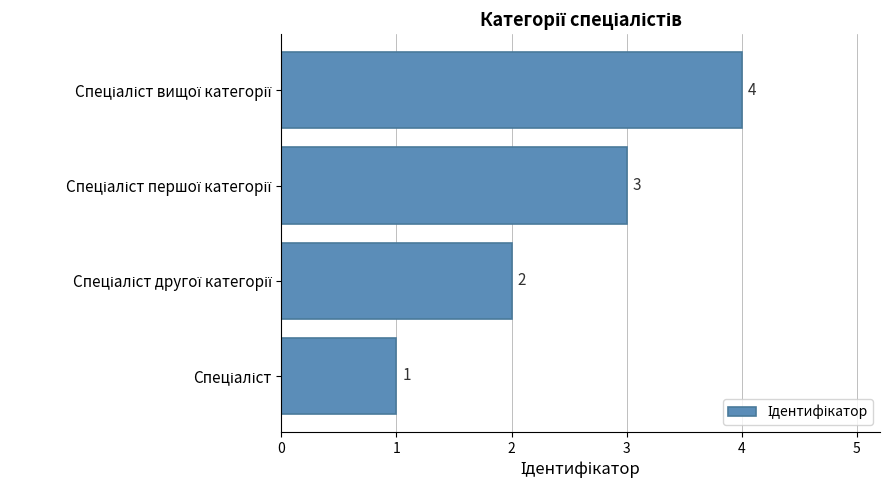

How many bars are there in total?

4